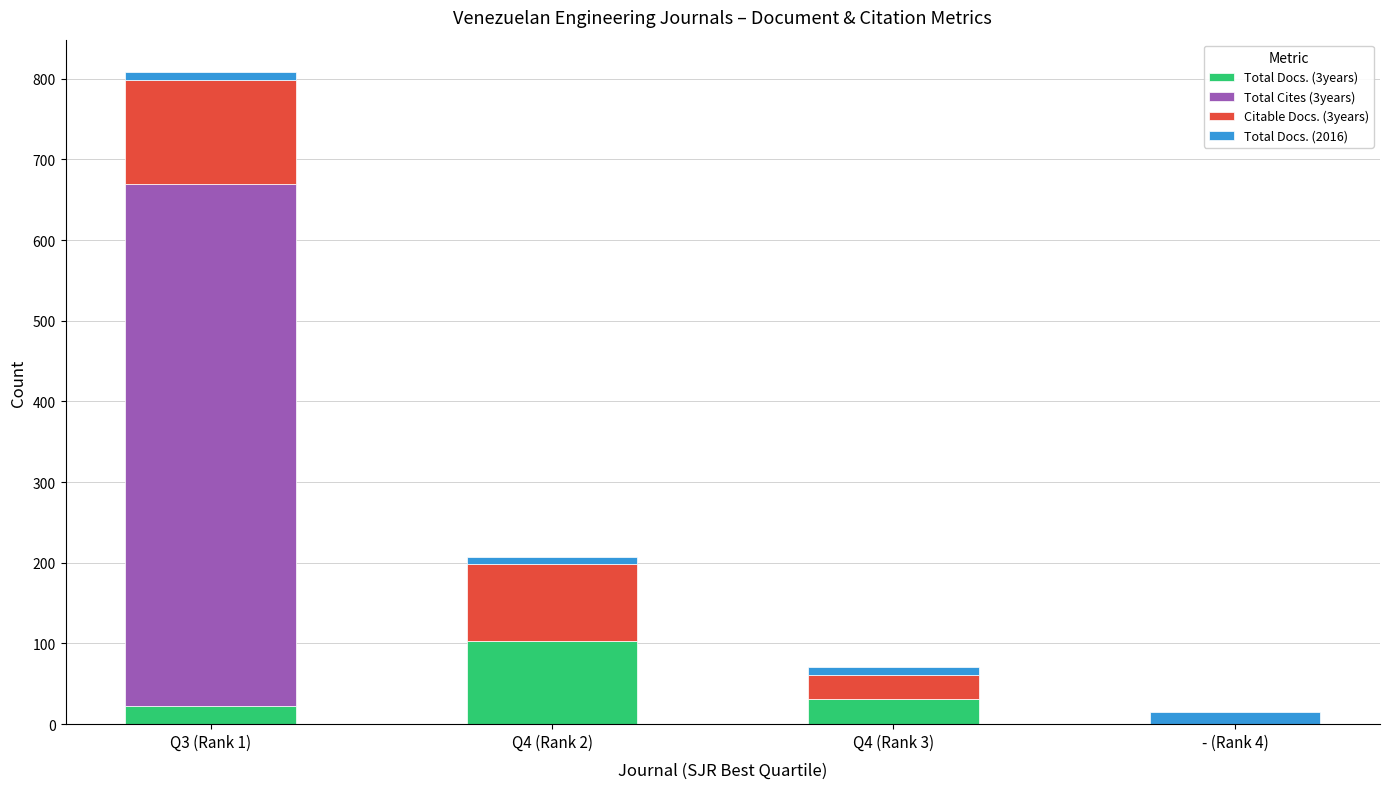

Which category has the highest value in the Total Docs. (3years) series?

Q4 (Rank 2)